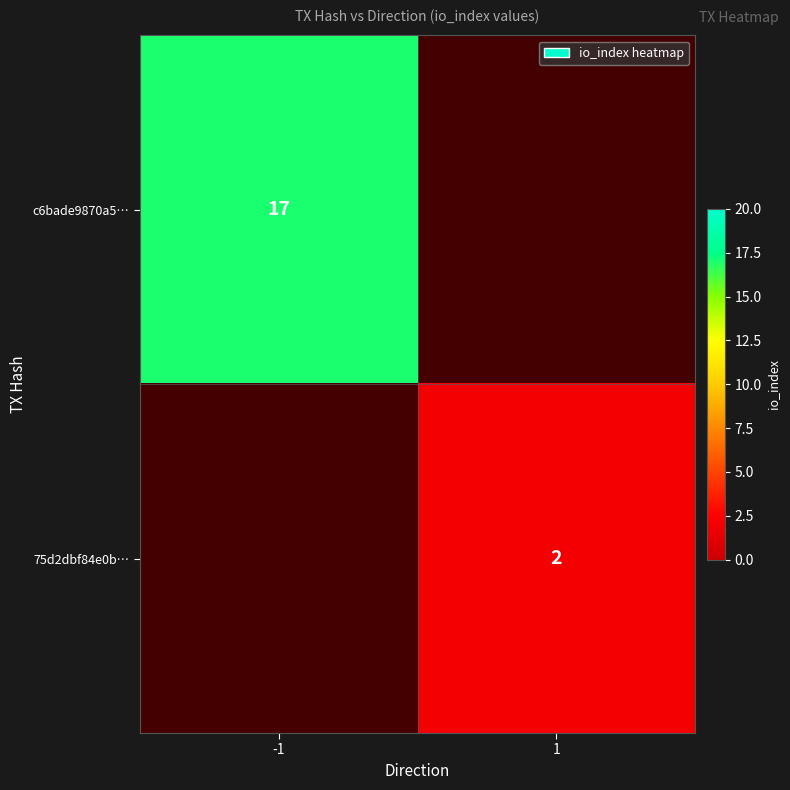

Is the value of 75d2dbf84e0b… at 1 greater than the value of c6bade9870a5… at -1?

No